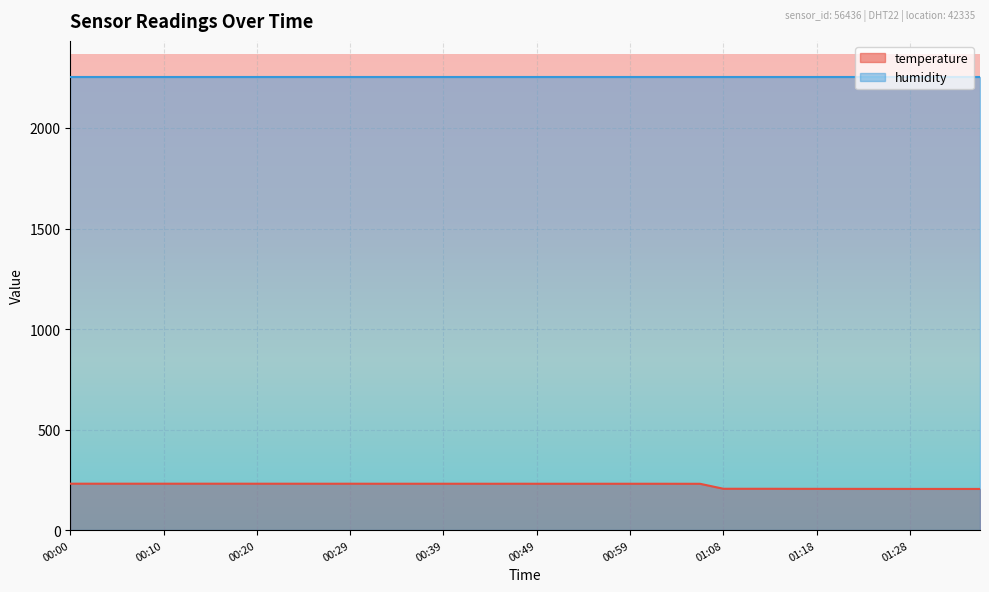

The chart shows a value of 399.9 at 00:56. True or false?

False